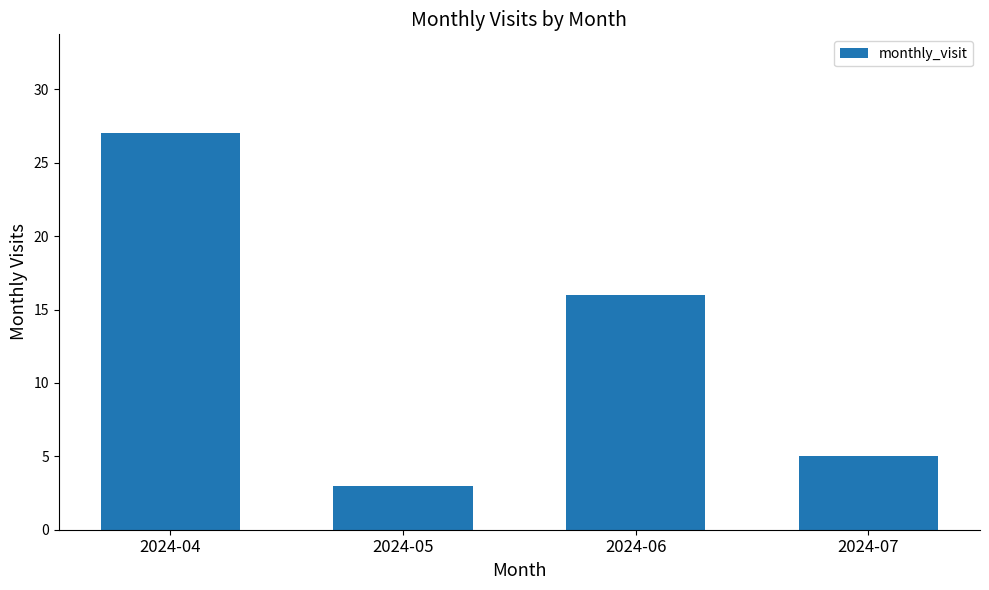

Count the number of categories in the chart.

4